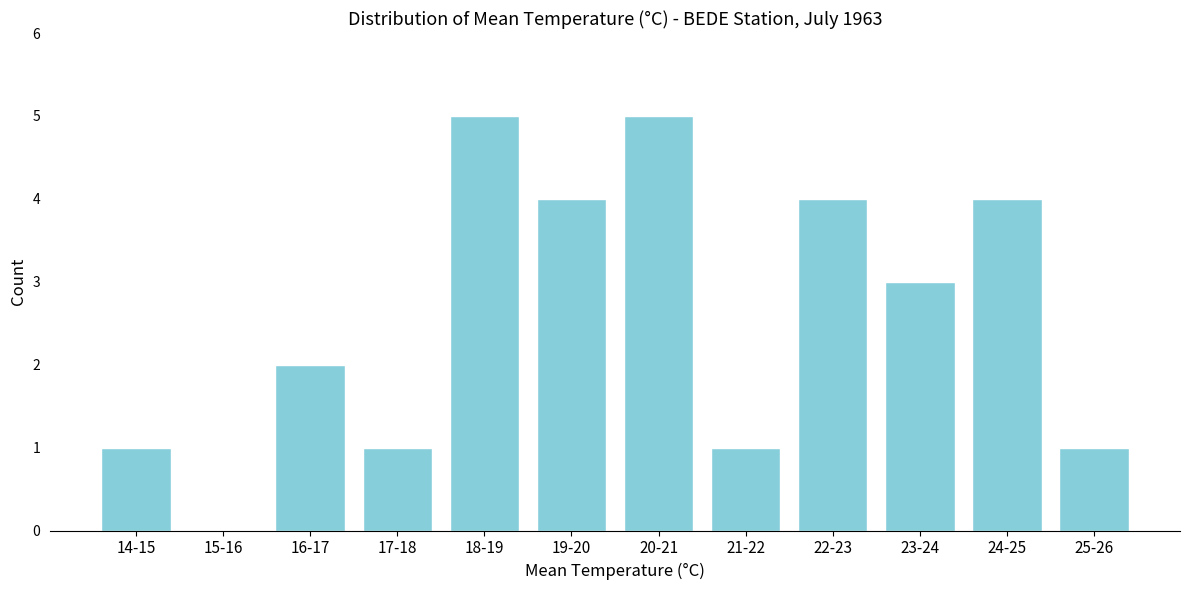

Reading left to right, transcribe all the data shown in this chart.

14-15=1	15-16=0	16-17=2	17-18=1	18-19=5	19-20=4	20-21=5	21-22=1	22-23=4	23-24=3	24-25=4	25-26=1